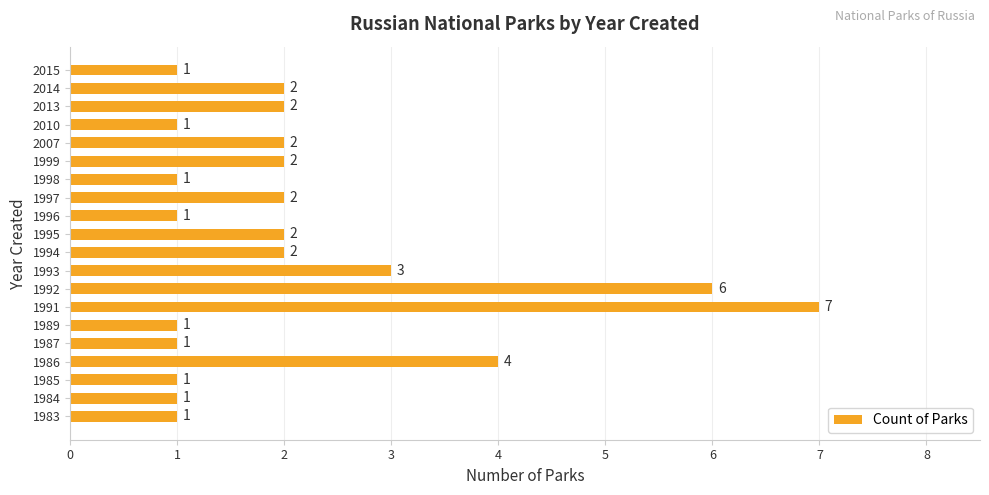

Does the chart contain any negative values?

No